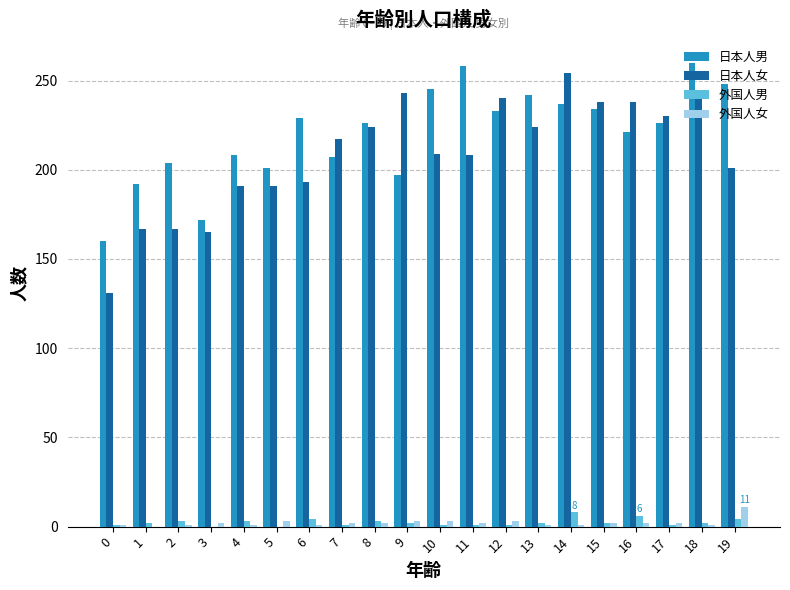

Which series has the widest spread of values?

日本人女